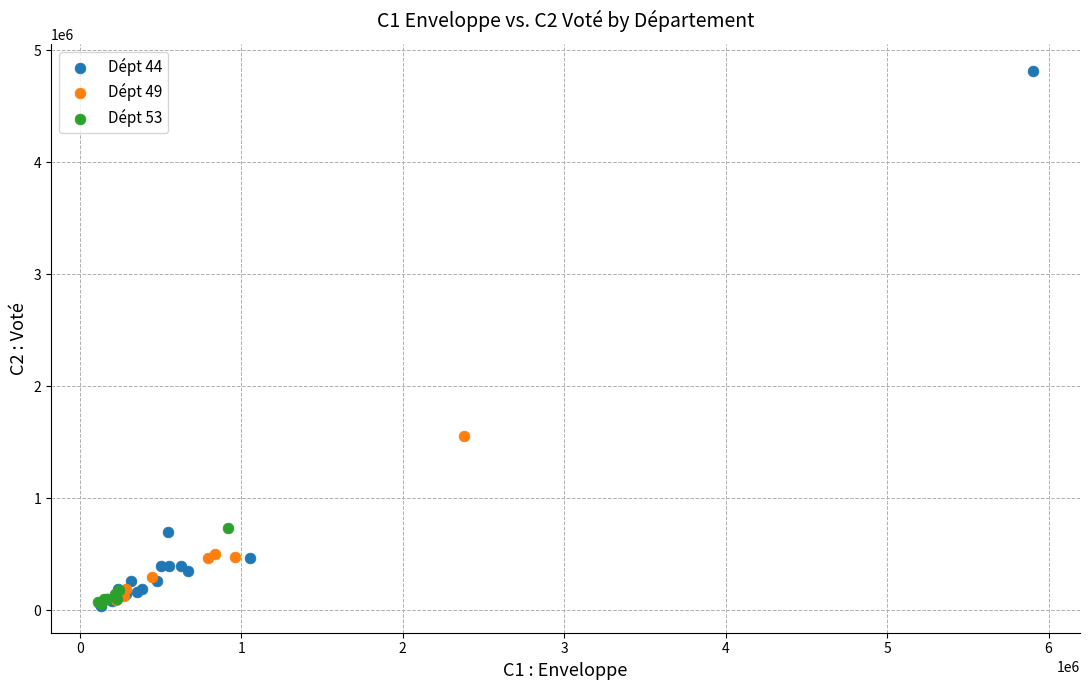

Which series contains the highest Y value?

Dépt 44